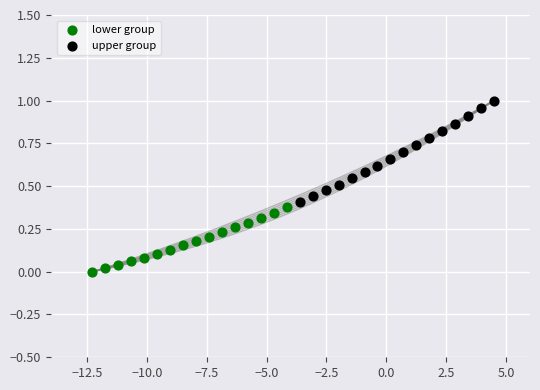

Which series has the largest Y range (max minus min)?

upper group